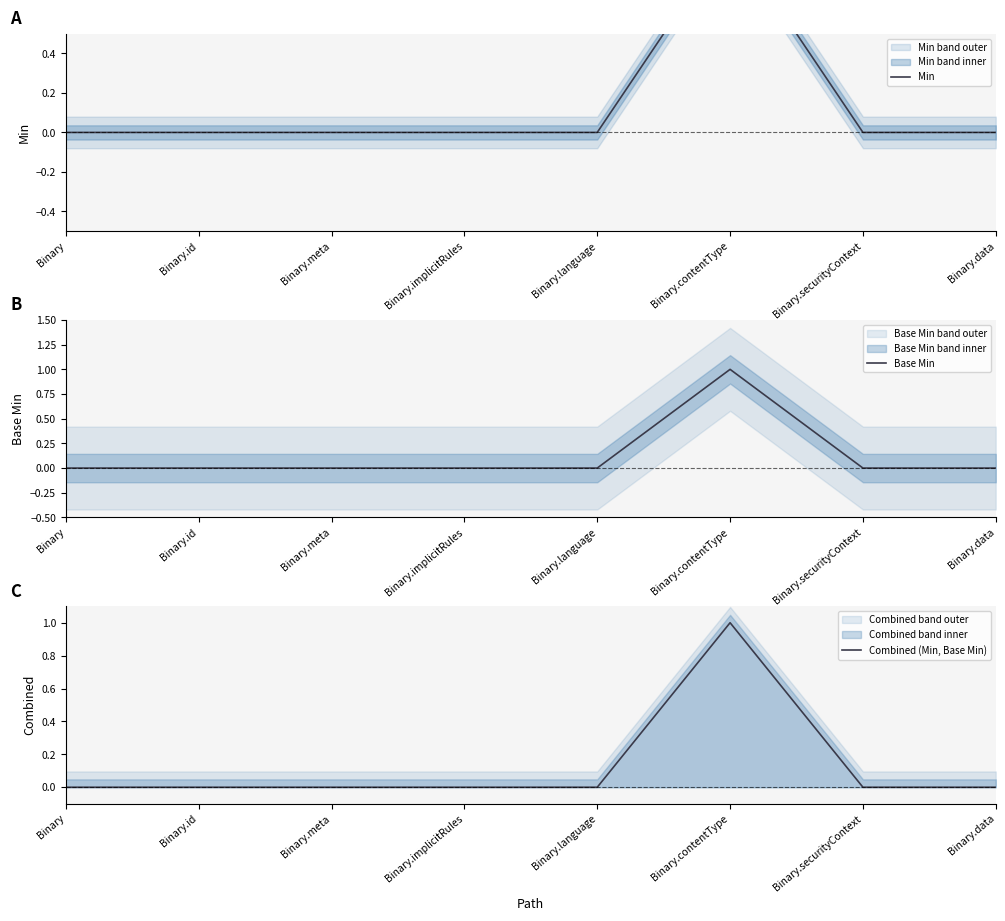

True or false: Base Min and Min intersect in this chart.

False